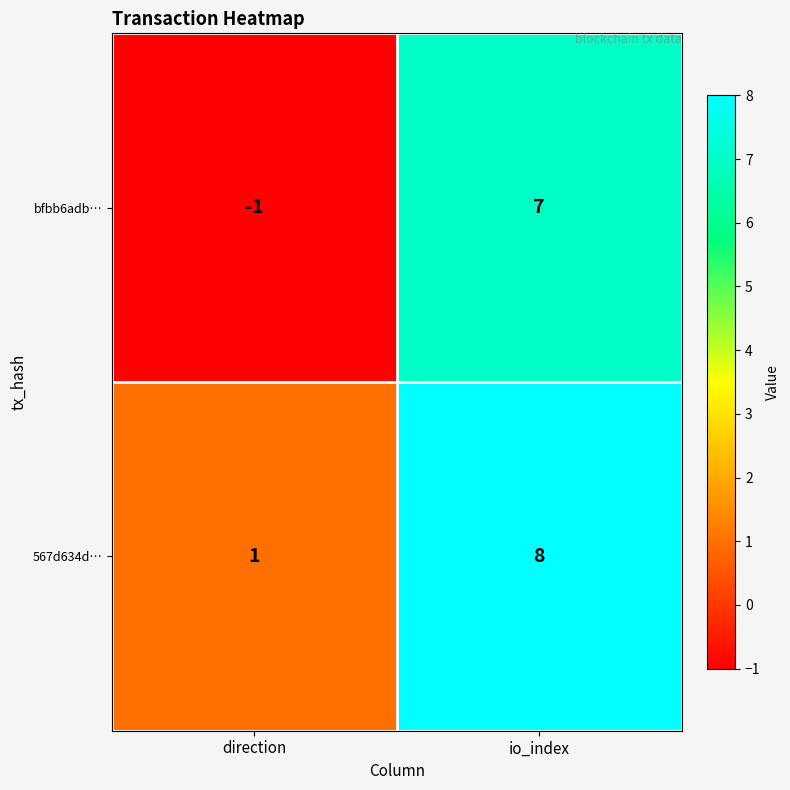

True or false: bfbb6adb… has a value of -1 at direction.

True